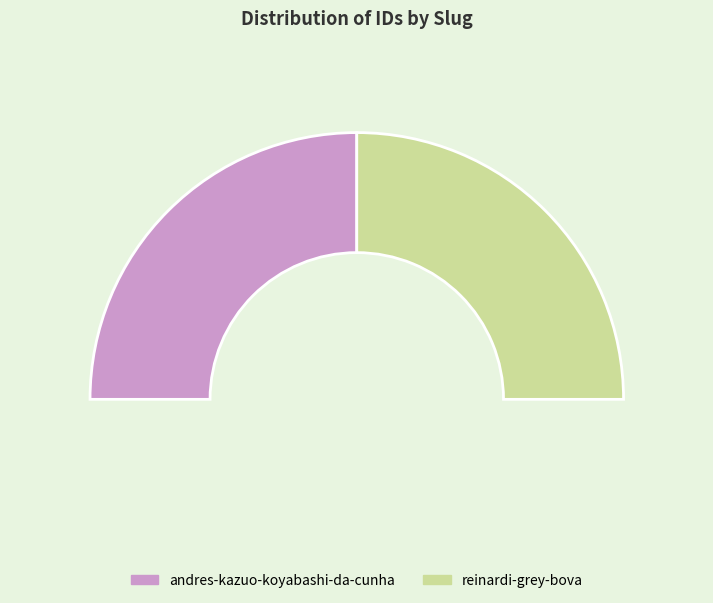

True or false: andres-kazuo-koyabashi-da-cunha accounts for 55% of the total.

False